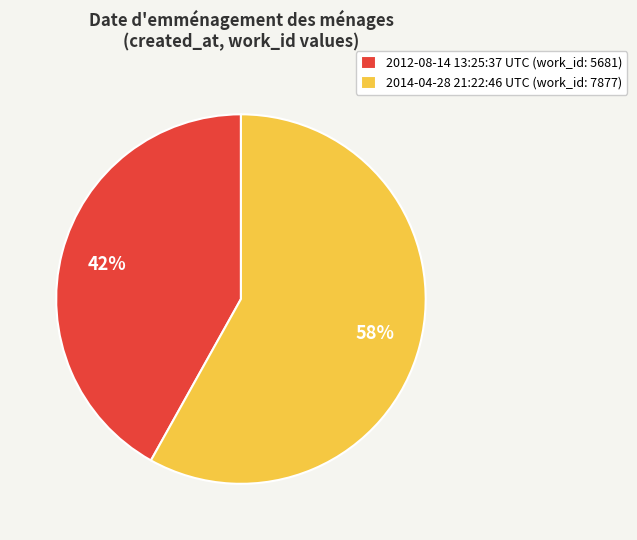

To the nearest percent, what is the difference between the largest and smallest slice percentages?

16%